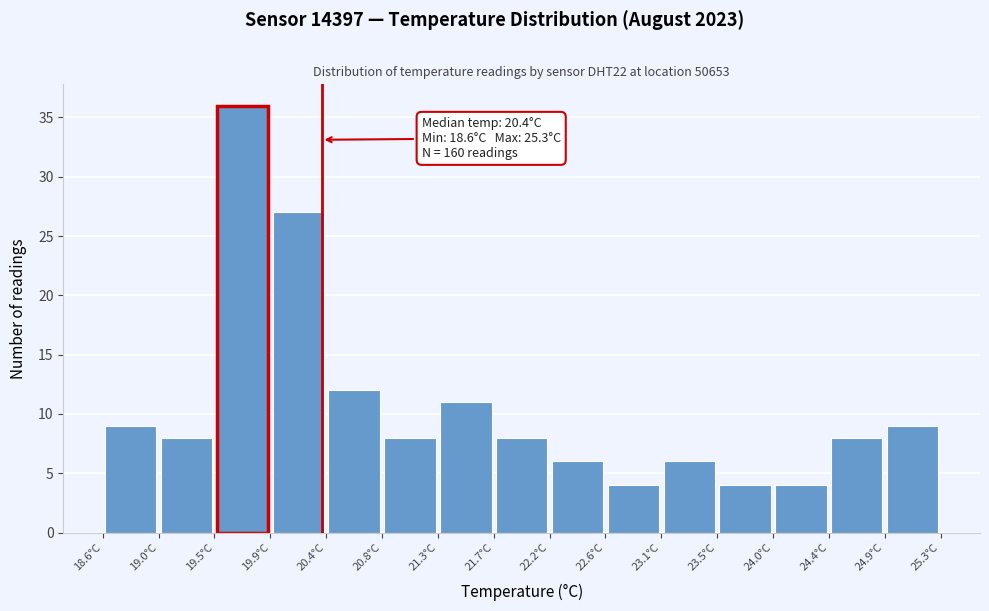

Over which range of the x-axis is the bar tallest?

19.50 to 19.95